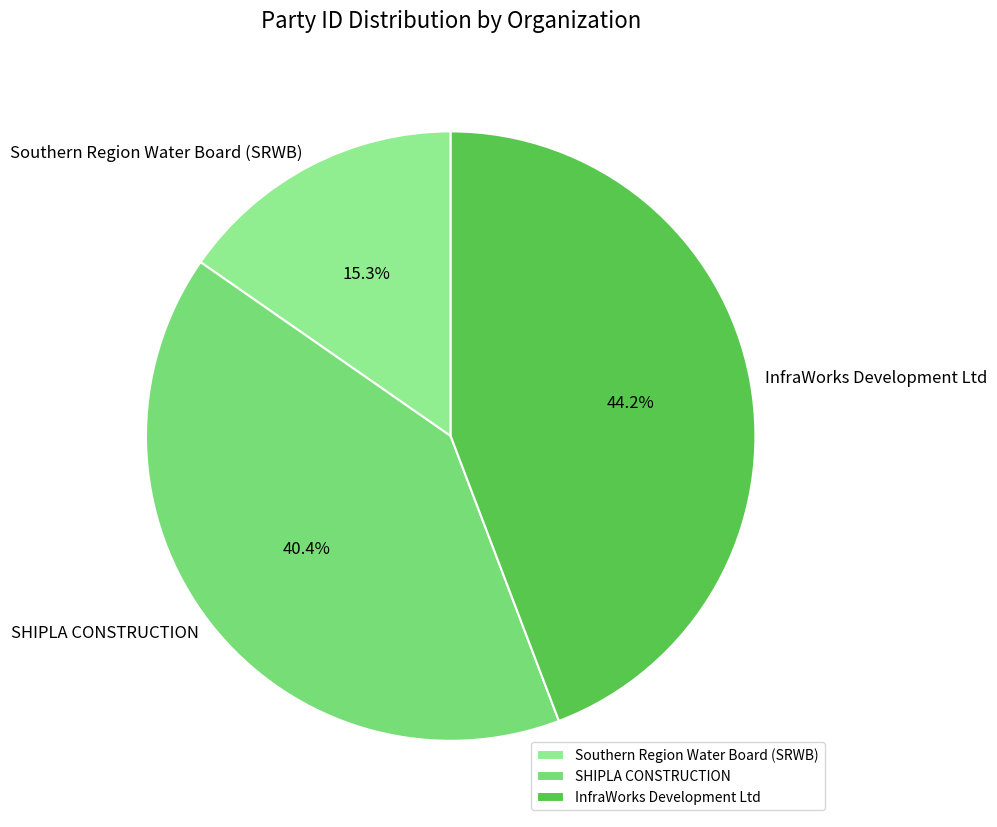

How much of the chart is everything except Southern Region Water Board (SRWB)?

84.7%